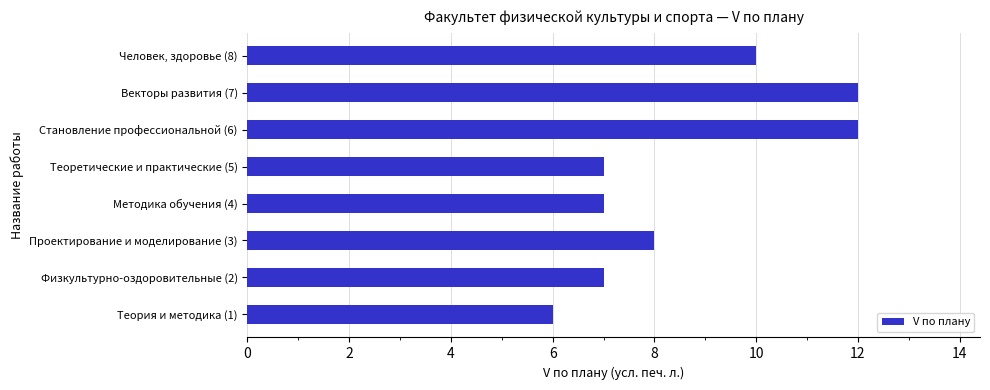

What is the sum of all values?

69